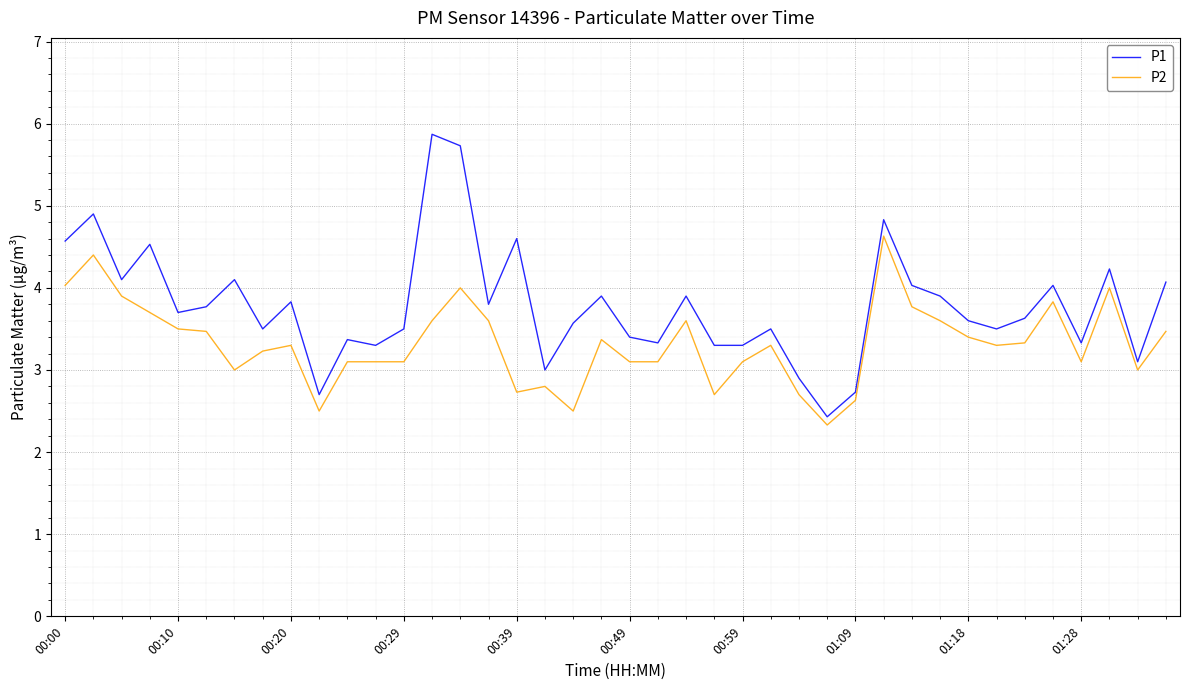

Which series has the largest total across all categories?

P1